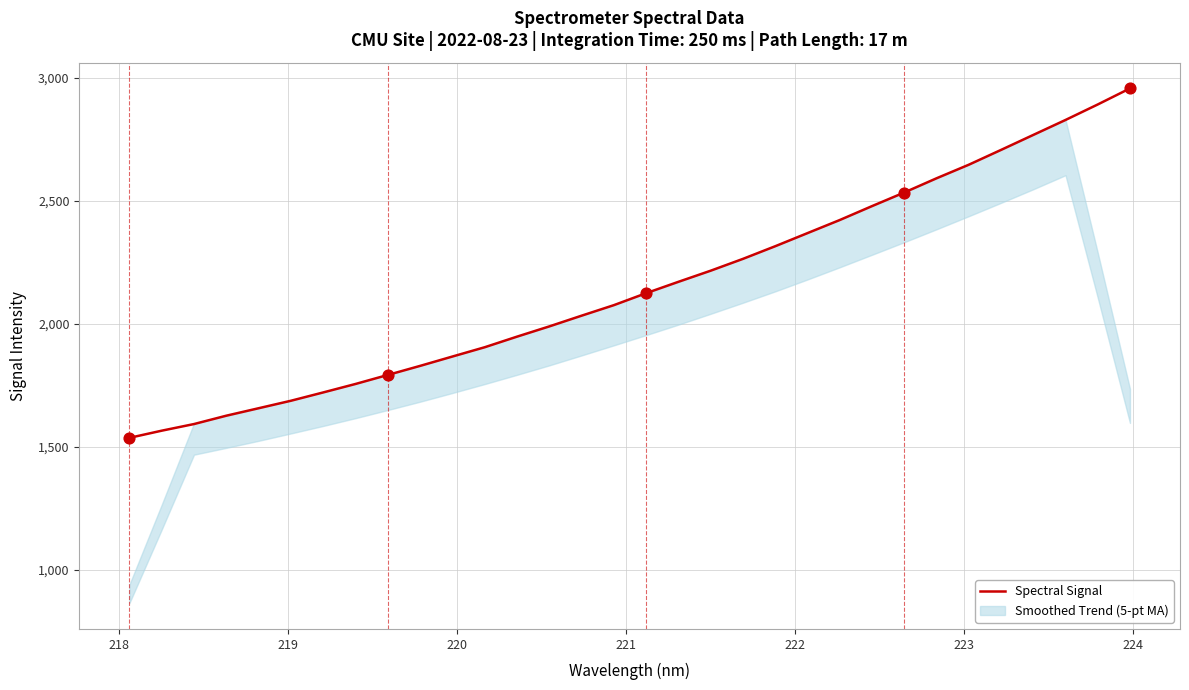

What is the maximum value for Spectral Signal?

2957.7